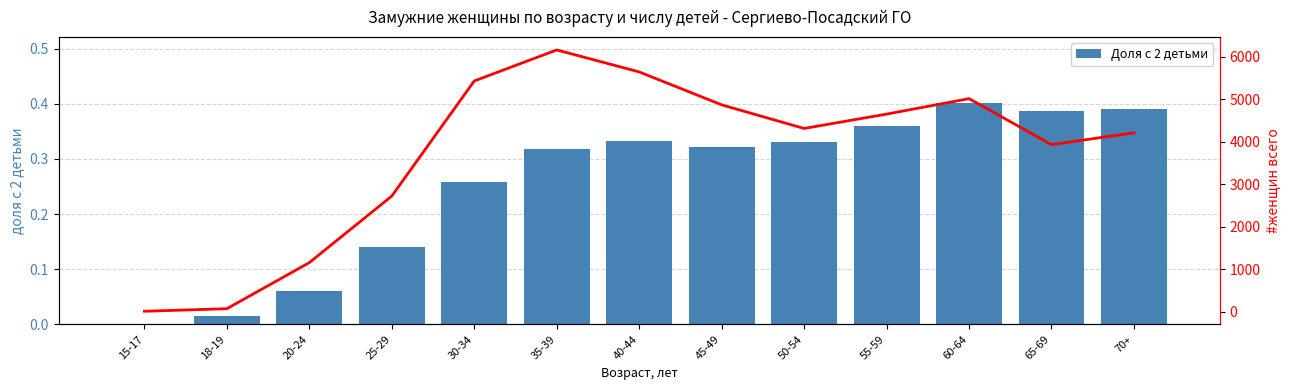

The value at 18-19 is 0.0. True or false?

True